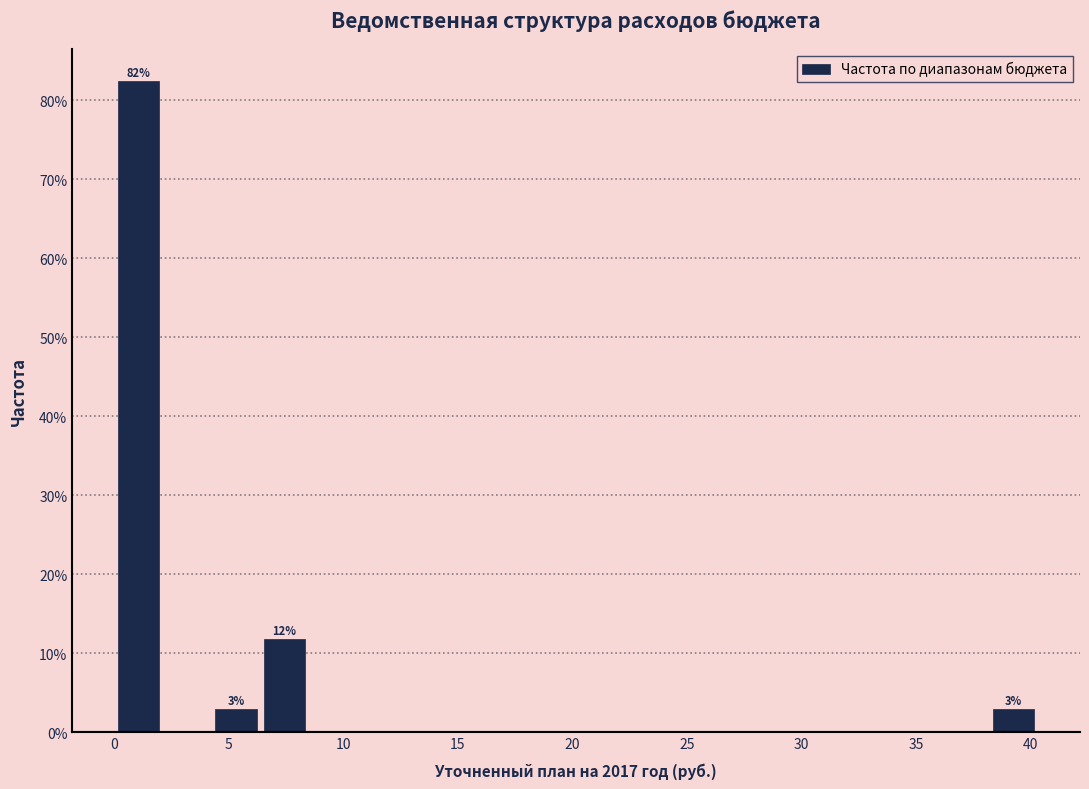

Over which range of the x-axis is the bar tallest?

0.0 to 2.0